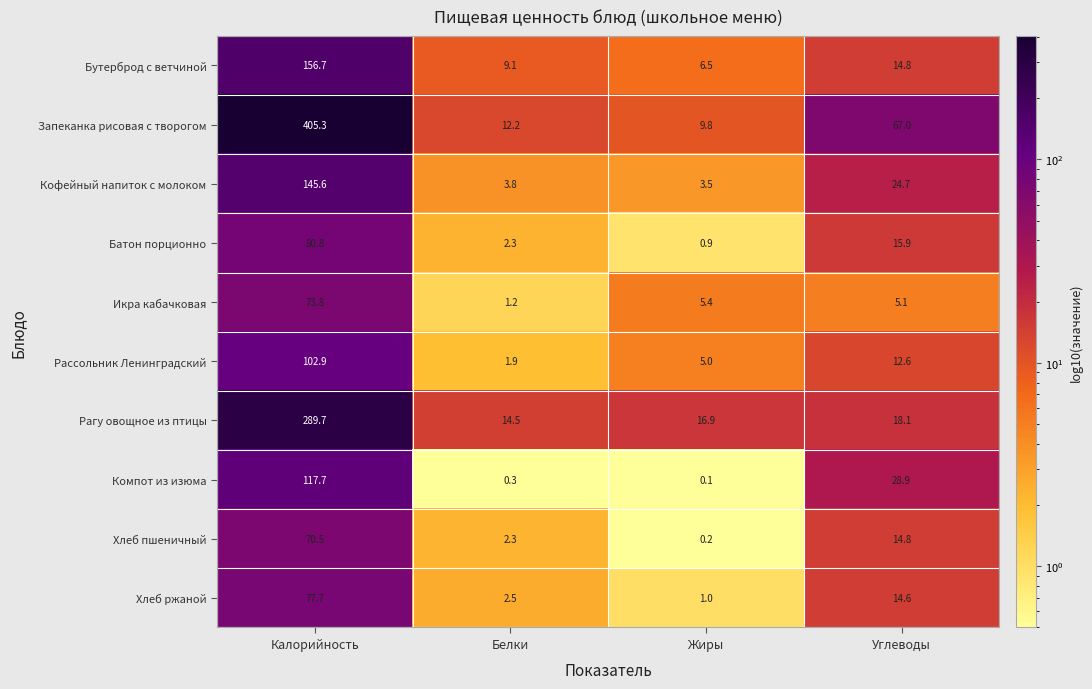

What is the minimum value shown in the chart?

0.1